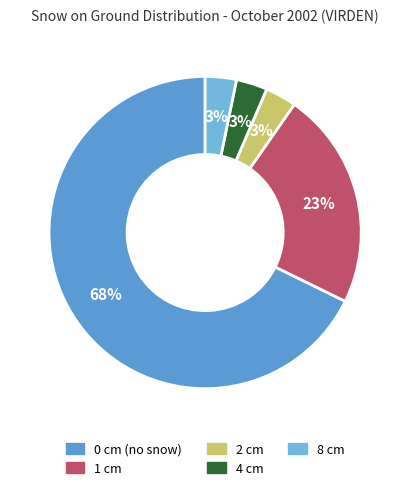

How many slices are in this pie chart?

5